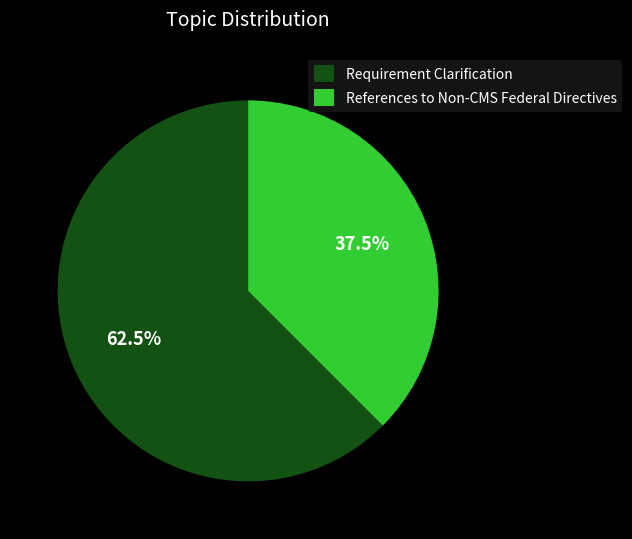

Do References to Non-CMS Federal Directives and Requirement Clarification together represent more than half of the pie?

Yes